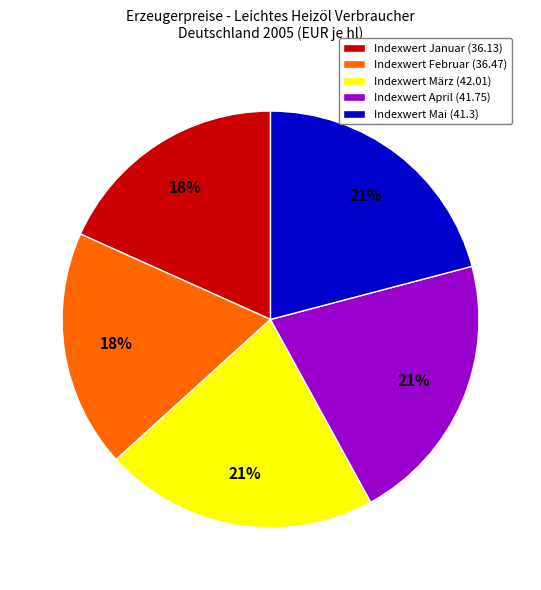

Count the number of slices in the pie.

5